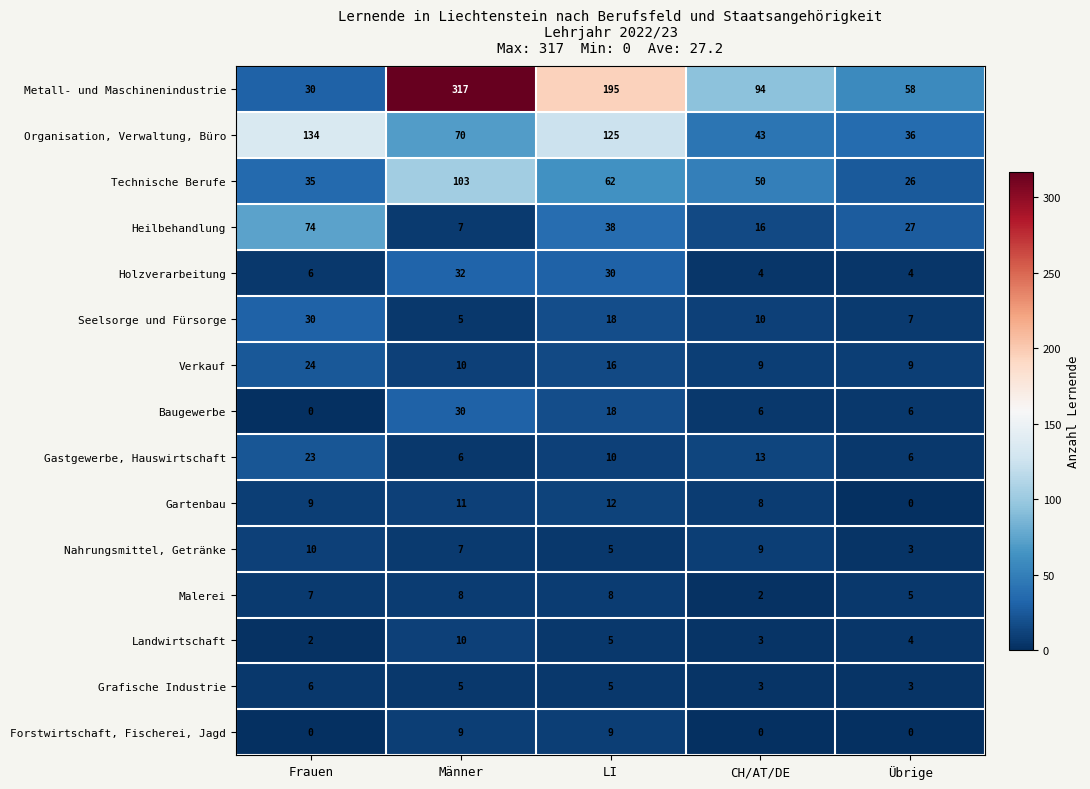

What is the total value across all series at Übrige?

194